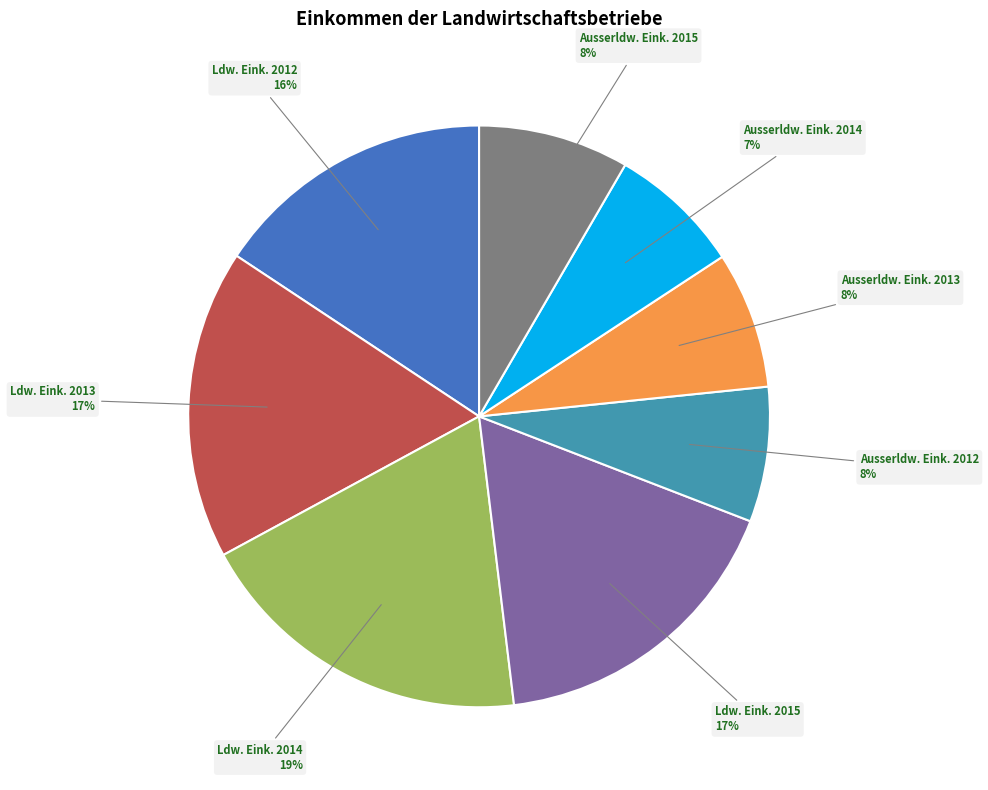

Is the sum of Ausserldw. Eink. 2013 and Ausserldw. Eink. 2015 greater than half?

No